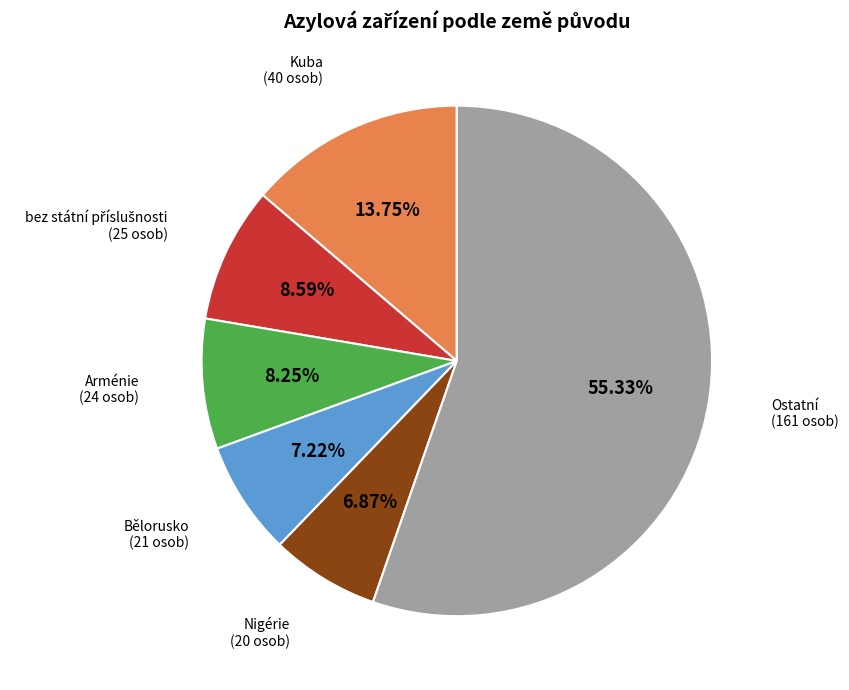

Does any single category account for the majority?

Yes